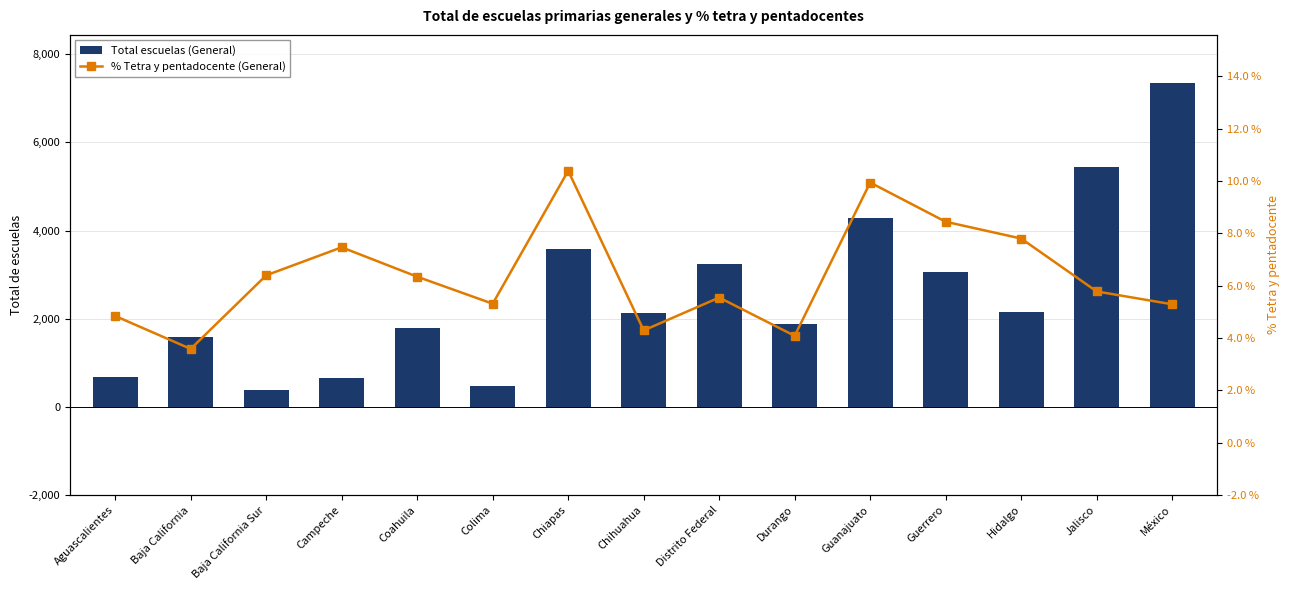

Between Distrito Federal and Campeche, which is larger?

Distrito Federal